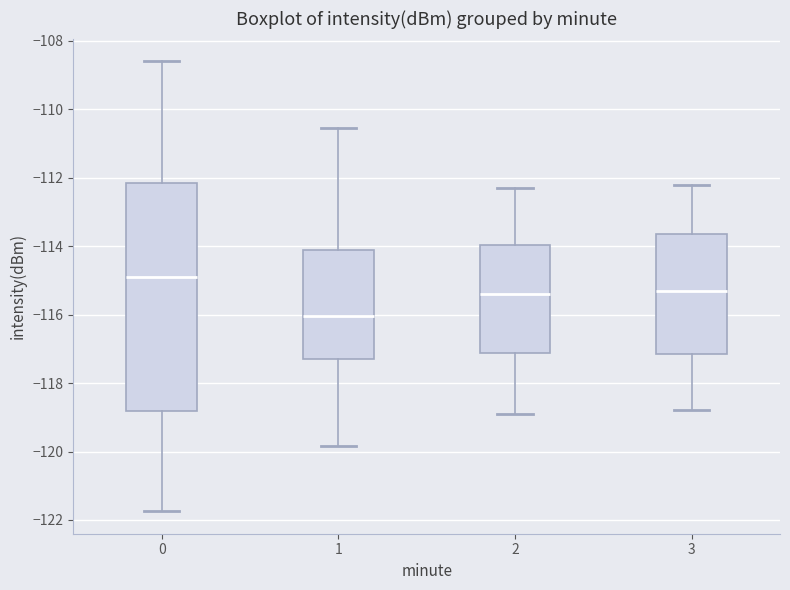

Comparing the boxes themselves (not the whiskers), which one is the tallest?

0